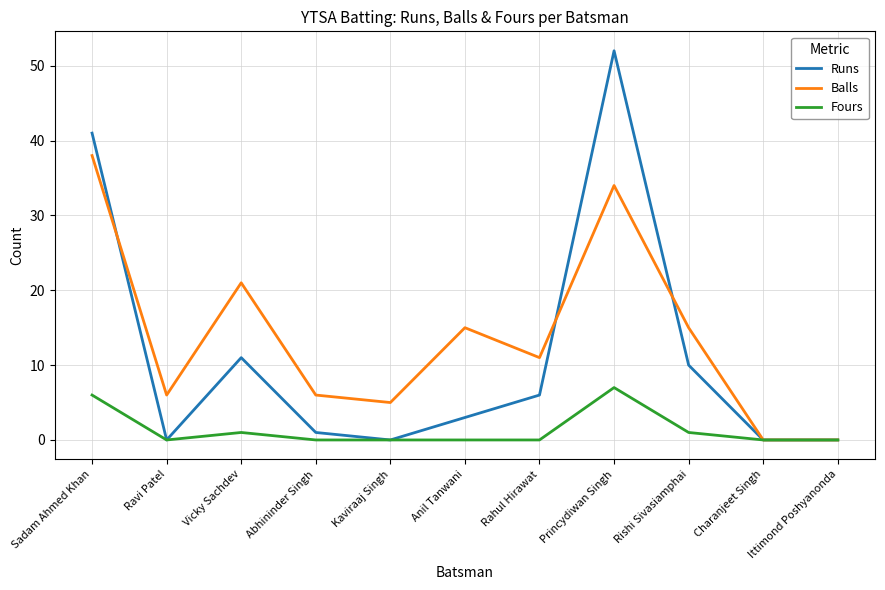

Rank the series by their average value, from highest to lowest.

Balls, Runs, Fours